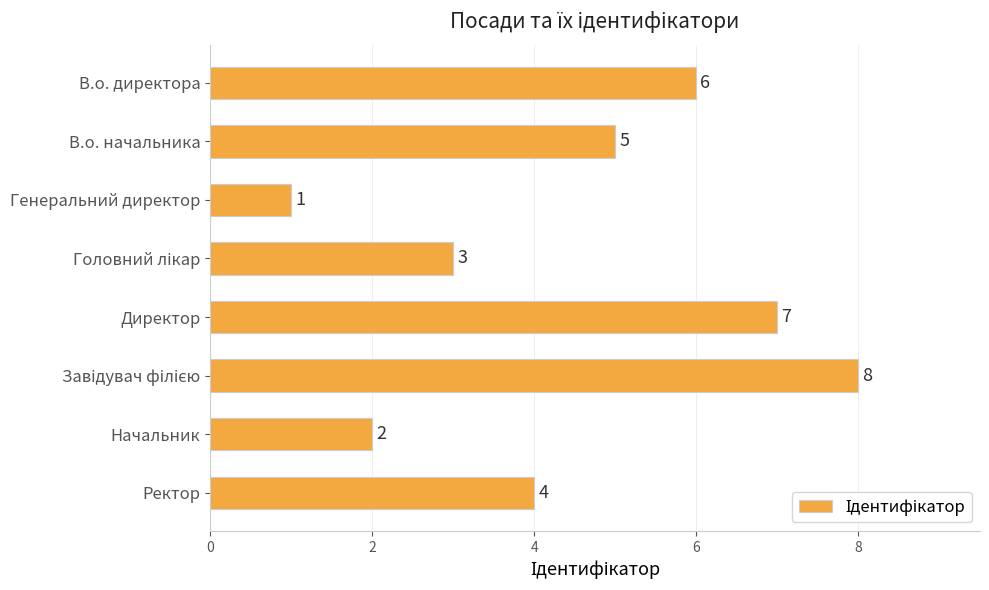

How many categories are shown in the chart?

8